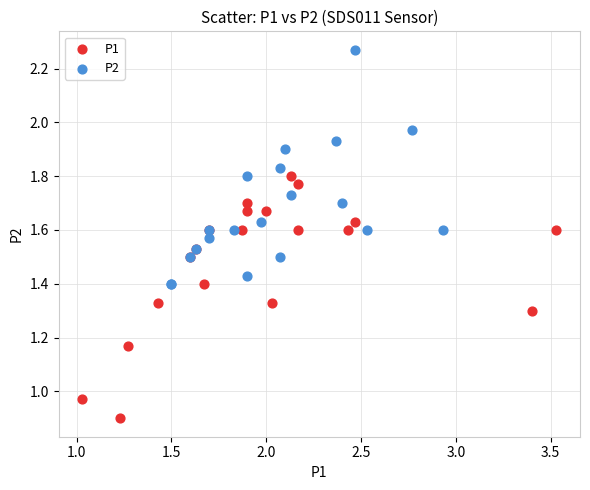

Which series reaches the minimum Y coordinate?

P1